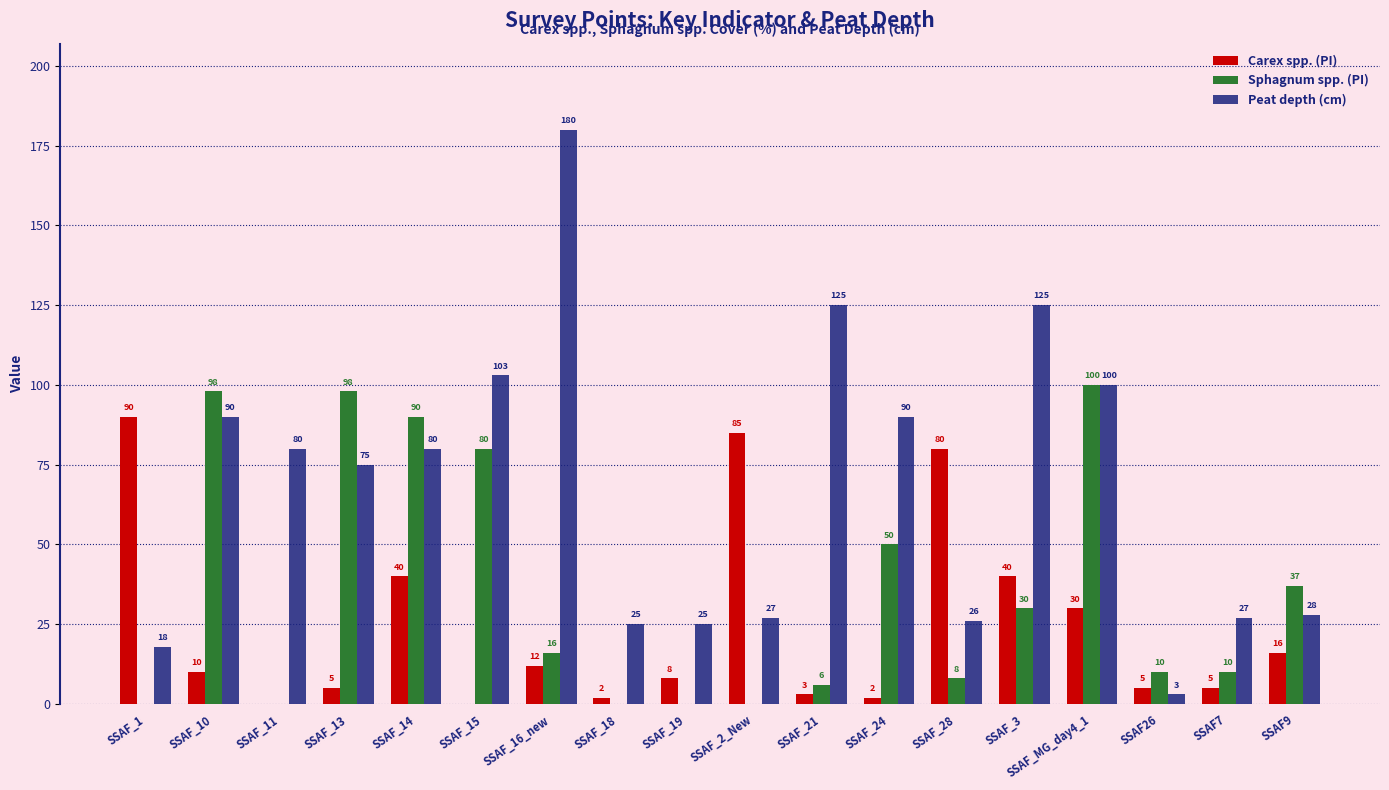

How many groups of bars are there?

18